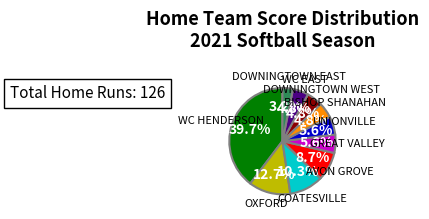

To the nearest percent, what is the average slice percentage?

10%